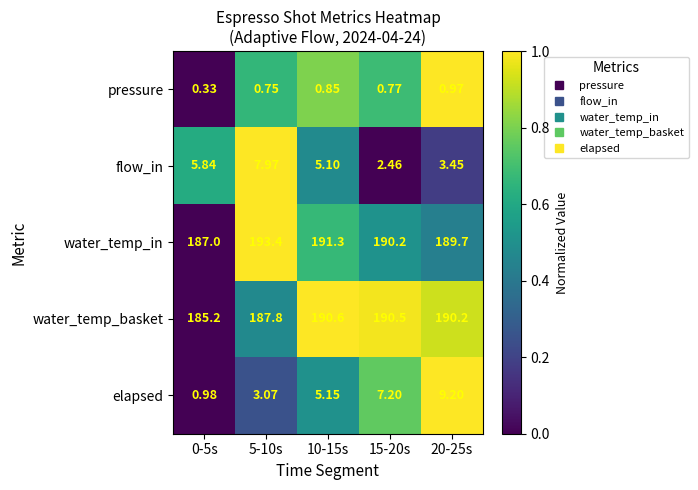

Between 5-10s and 15-20s, which series saw the biggest shift?

flow_in